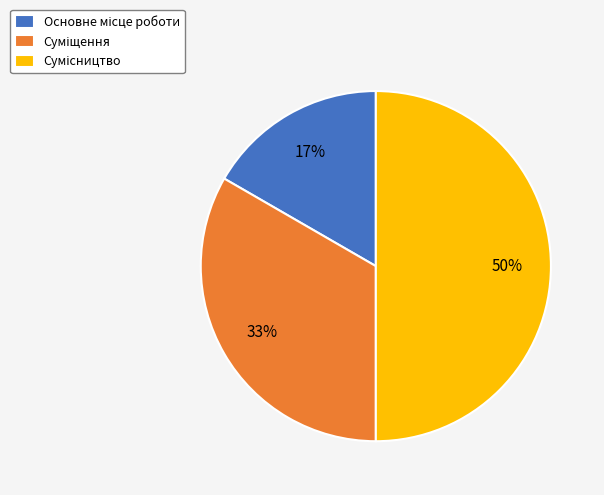

To the nearest percent, what is the difference between the largest and smallest slice percentages?

33%